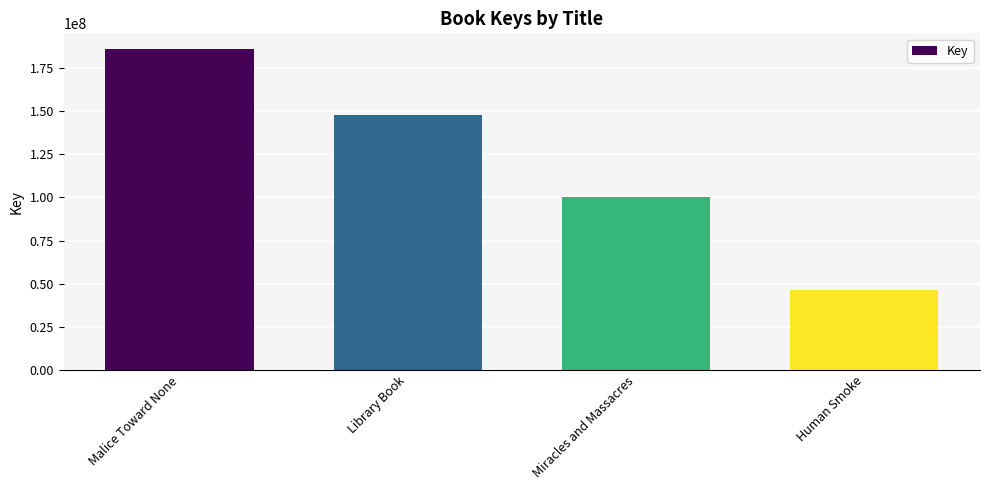

What is the sum of the values at Malice Toward None and Human Smoke?

231979261